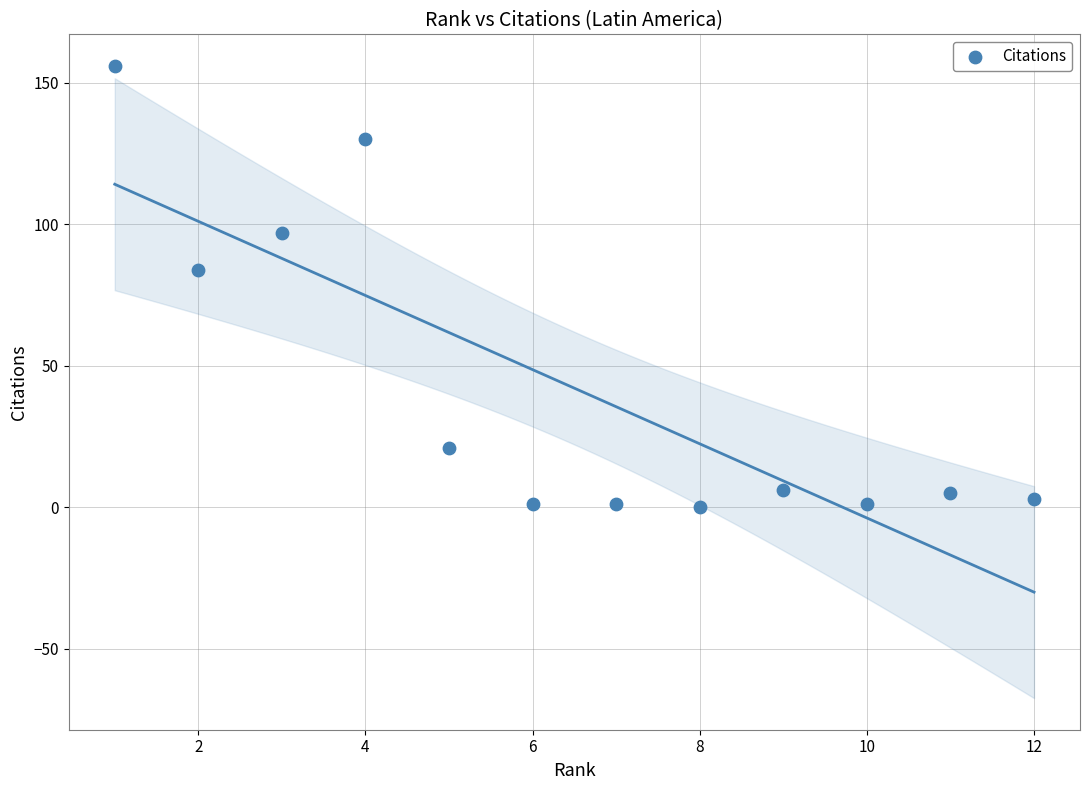

What Y value in the scatter plot is closest to 78?

84